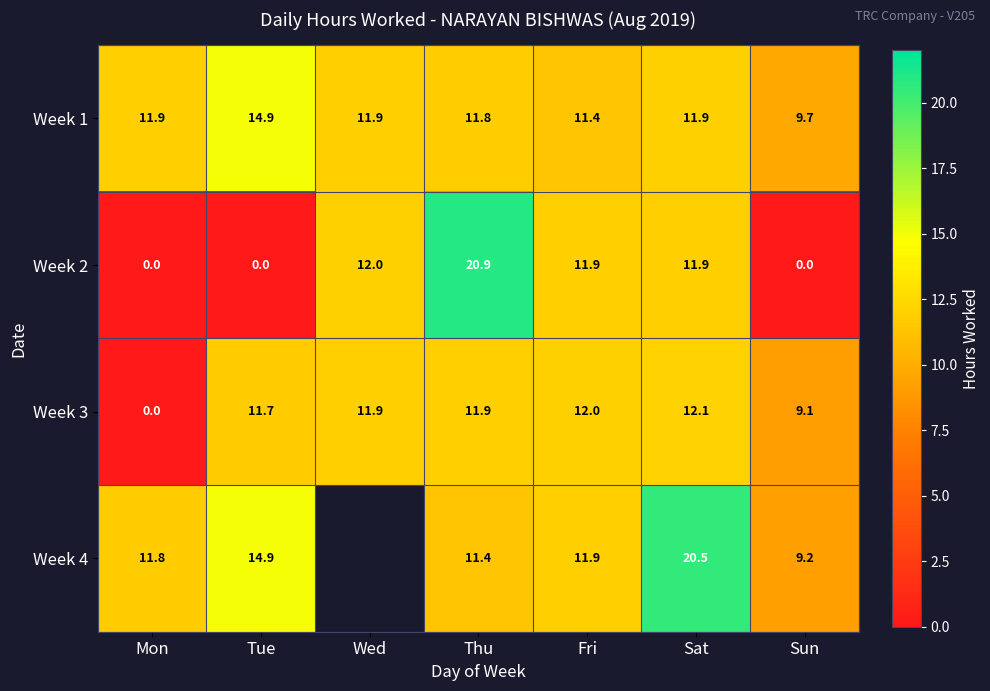

Is the value of Week 1 at Mon greater than the value of Week 4 at Sun?

Yes